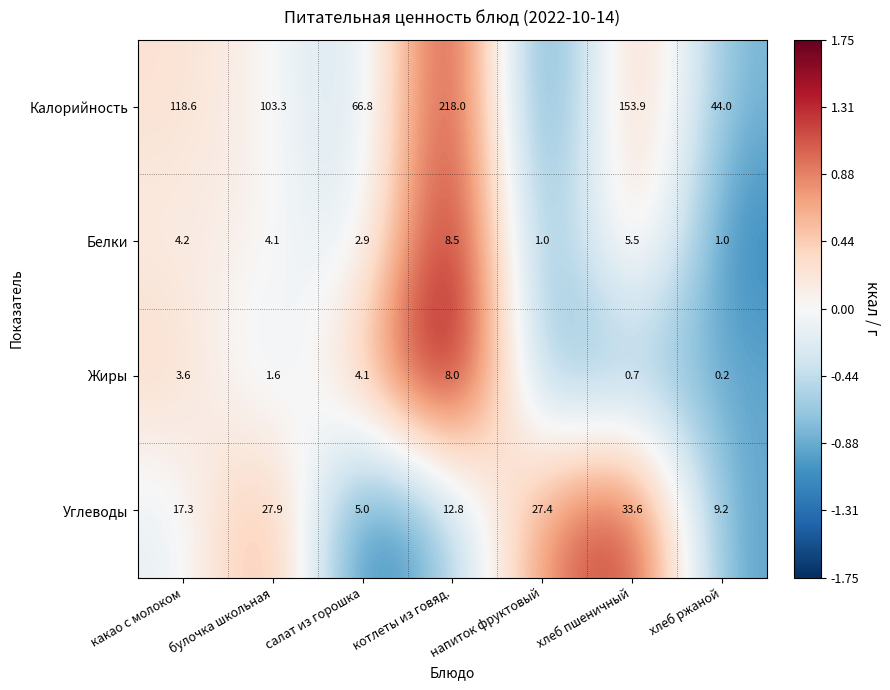

Where is Белки nearest to the value 4?

булочка школьная